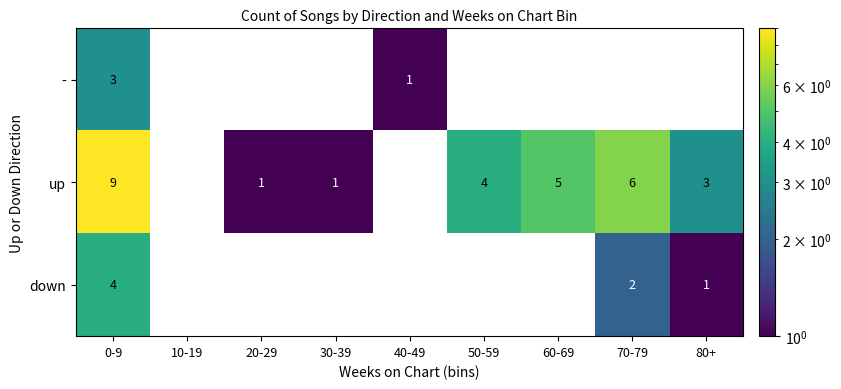

At which category is the sum across all series the highest?

0-9